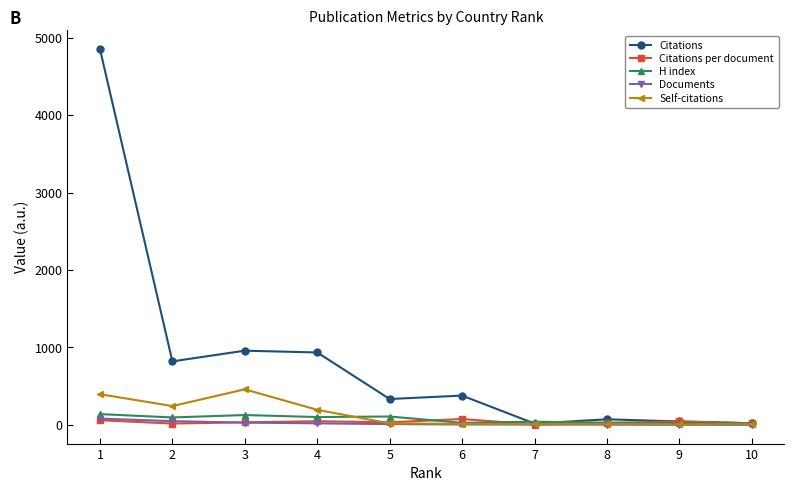

Which series has the largest total across all categories?

Citations